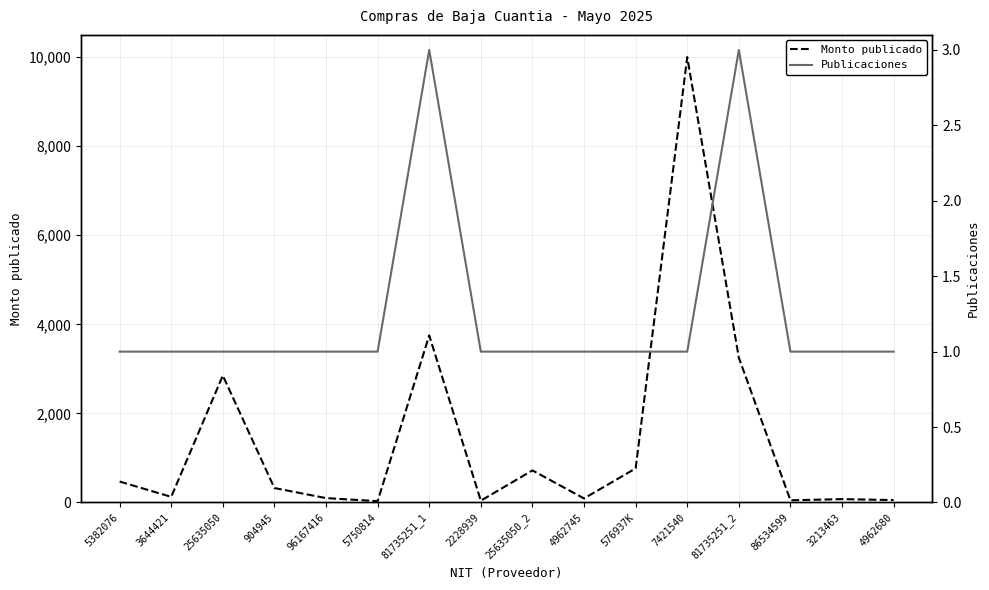

At which category does Publicaciones reach its first local peak?

81735251_1